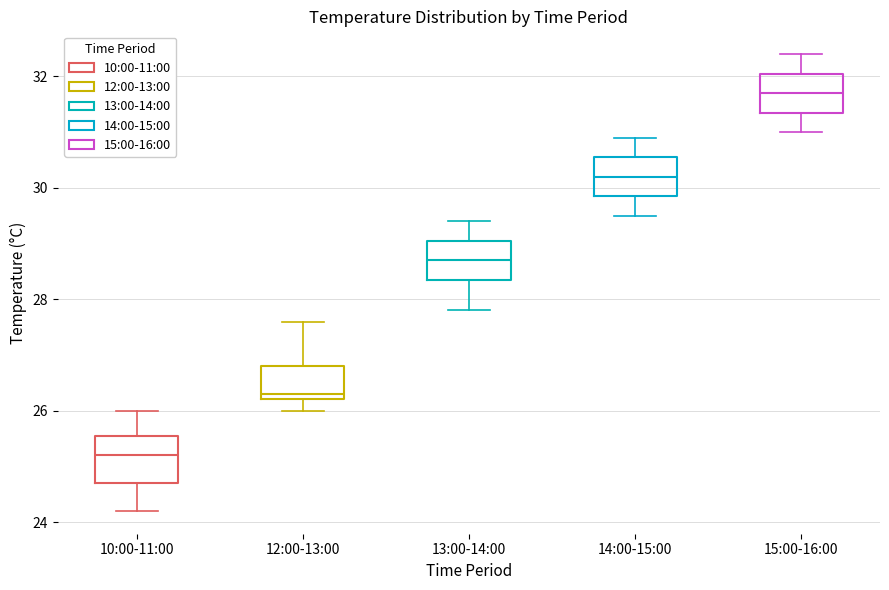

Reading left to right, transcribe this box plot: for each box, give where its median line is, the range the box spans, and where its two whiskers end, as read against the y-axis. The values are not printed on the chart, so give them approximately, as read against the axis.

10:00-11:00: median 25.2, box 24.8 to 25.6, whiskers 24.2 to 26.0
12:00-13:00: median 26.4, box 26.2 to 26.8, whiskers 26.0 to 27.6
13:00-14:00: median 28.8, box 28.4 to 29.0, whiskers 27.8 to 29.4
14:00-15:00: median 30.2, box 29.8 to 30.6, whiskers 29.6 to 31.0
15:00-16:00: median 31.8, box 31.4 to 32.0, whiskers 31.0 to 32.4